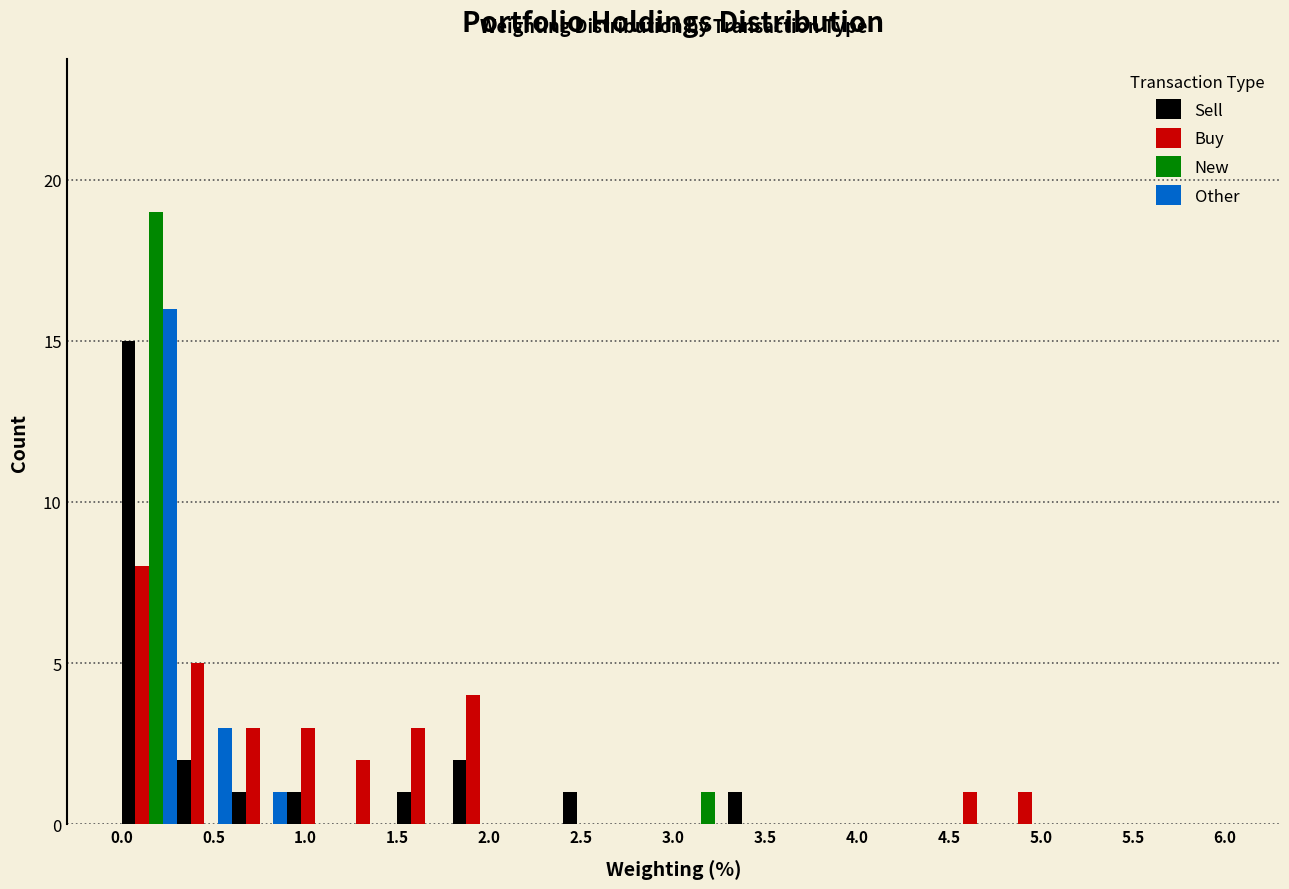

What is the height of the Other bar covering 0.6 to 0.9 on the x-axis? The values are not printed on the chart, so give them approximately, as read against the axis.

1